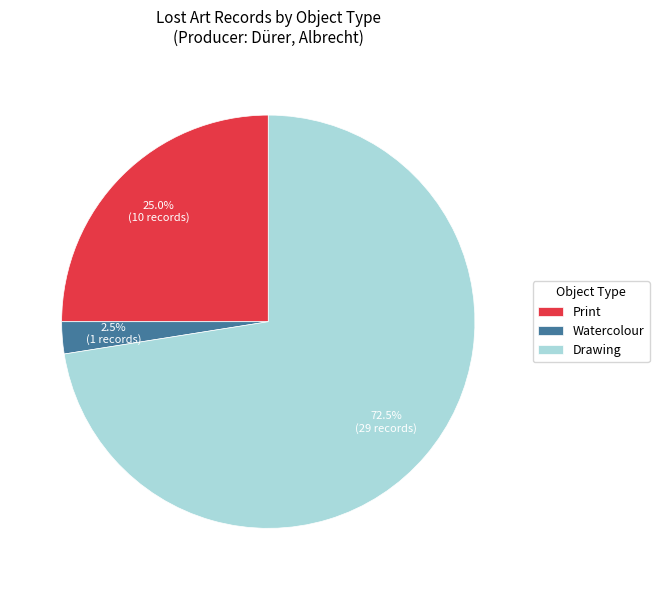

Which has a higher value, Drawing or Print?

Drawing